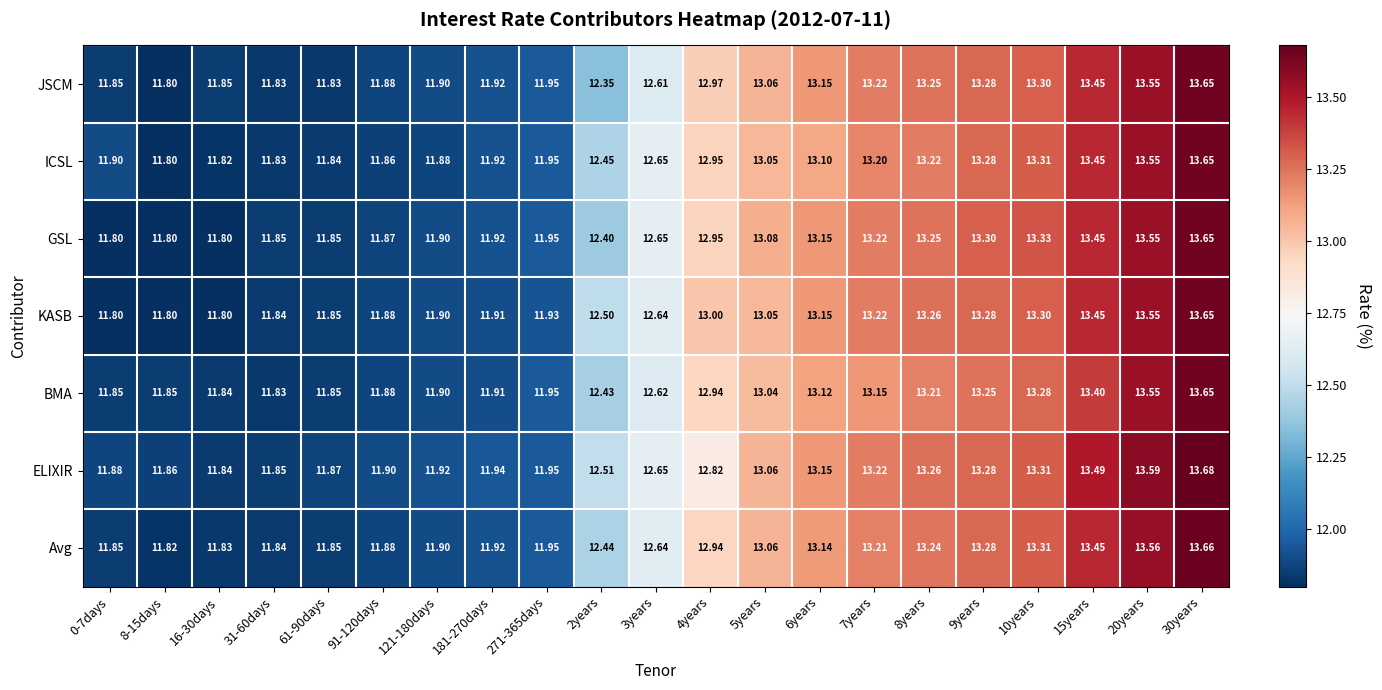

Which series changed the most between 61-90days and 6years?

JSCM